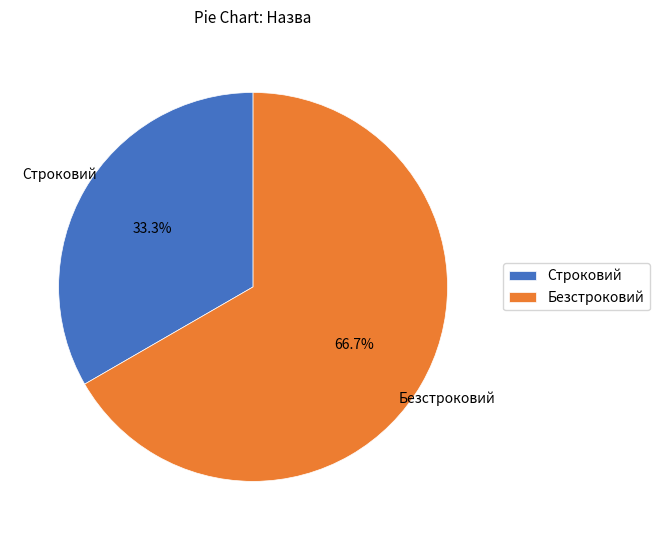

Is the sum of Безстроковий and Строковий greater than half?

Yes